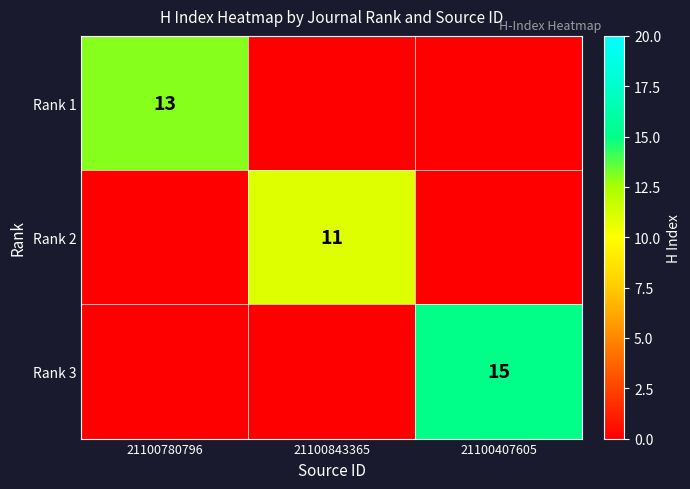

True or false: Rank 3 has a value of 21 at 21100407605.

False